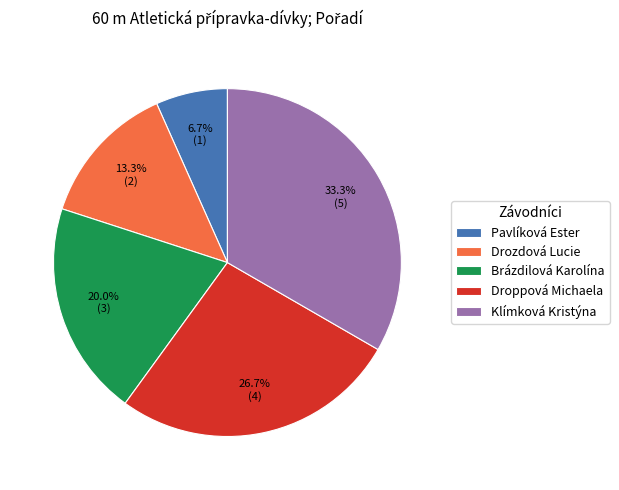

Between Pavlíková Ester and Klímková Kristýna, which is larger?

Klímková Kristýna